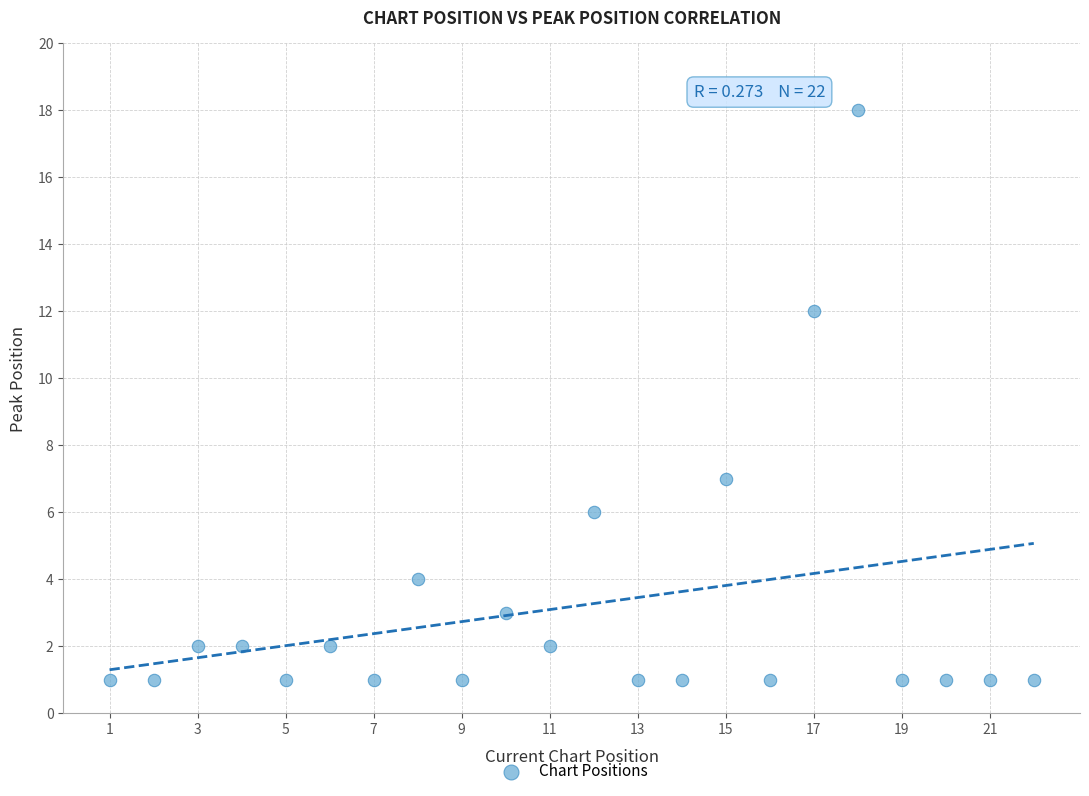

What Y value in the scatter plot is closest to 9?

7